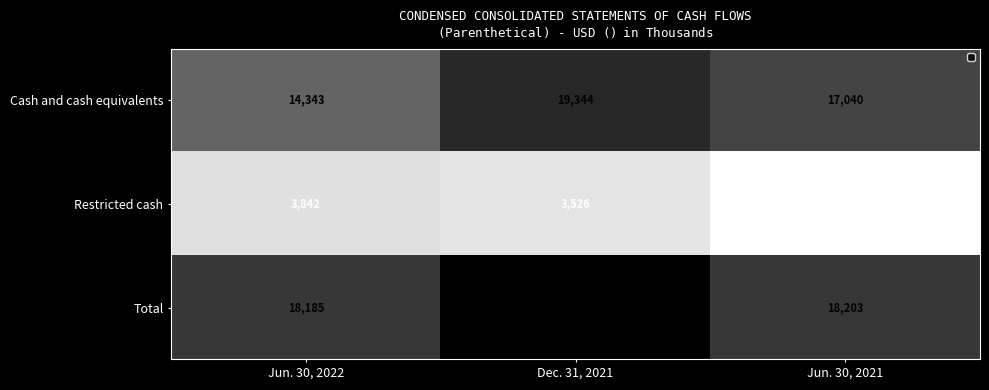

Which series has the largest total across all categories?

Total